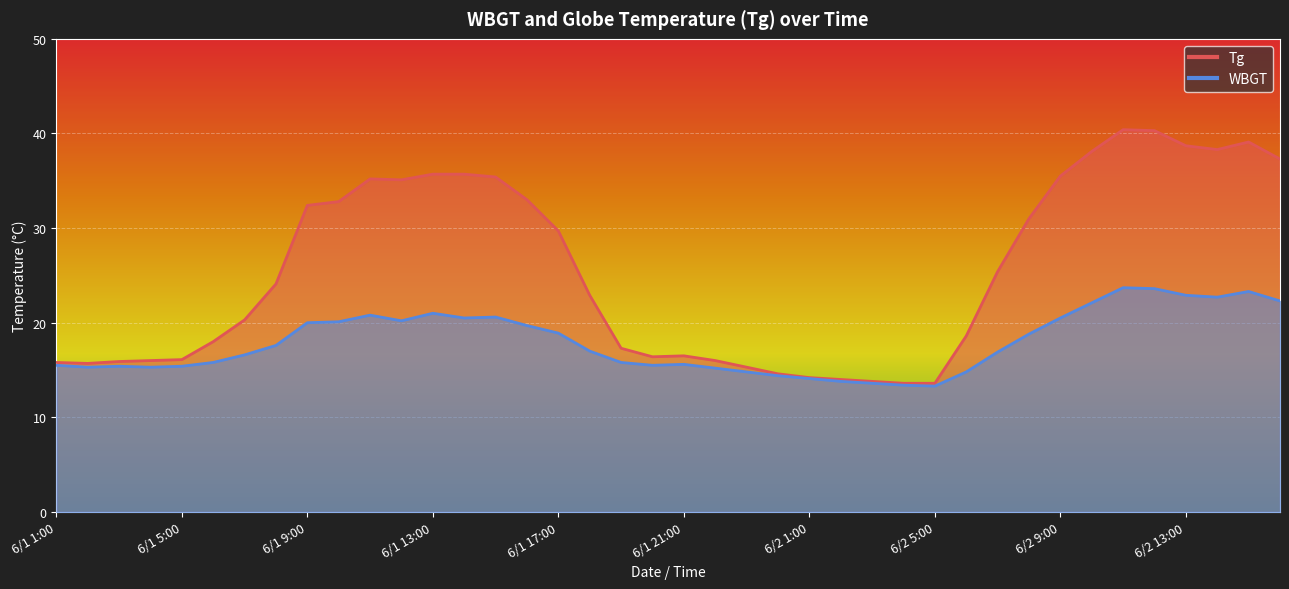

What is the minimum value for Tg?

13.6